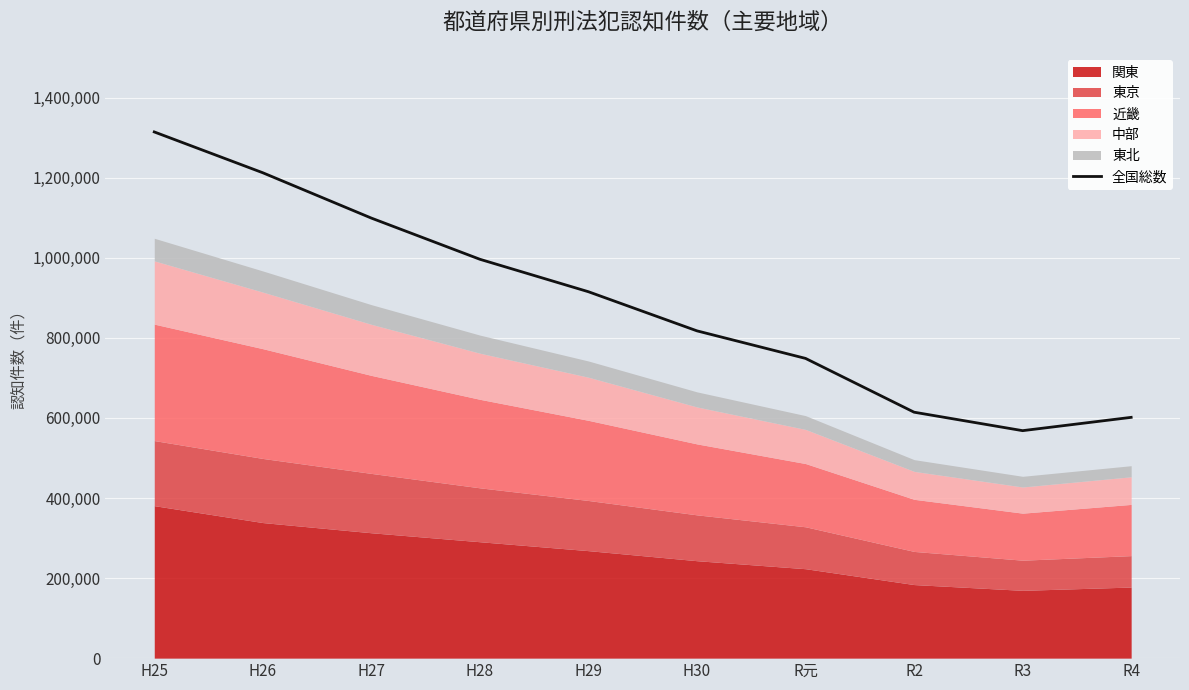

Which category has the lowest value across all series?

R3